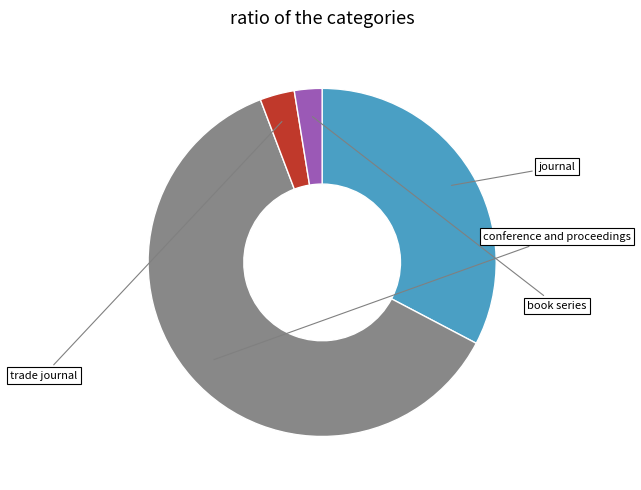

Count the number of slices in the pie.

4